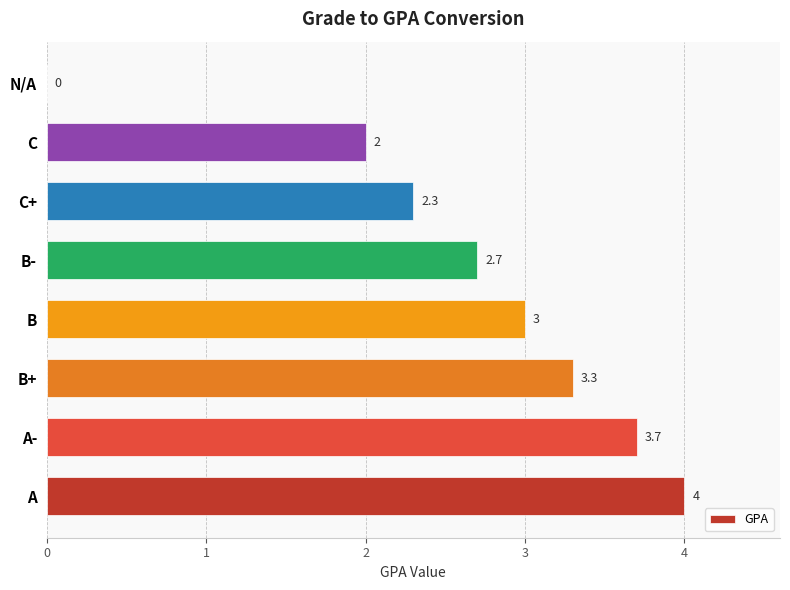

Which has a higher value, N/A or A-?

A-